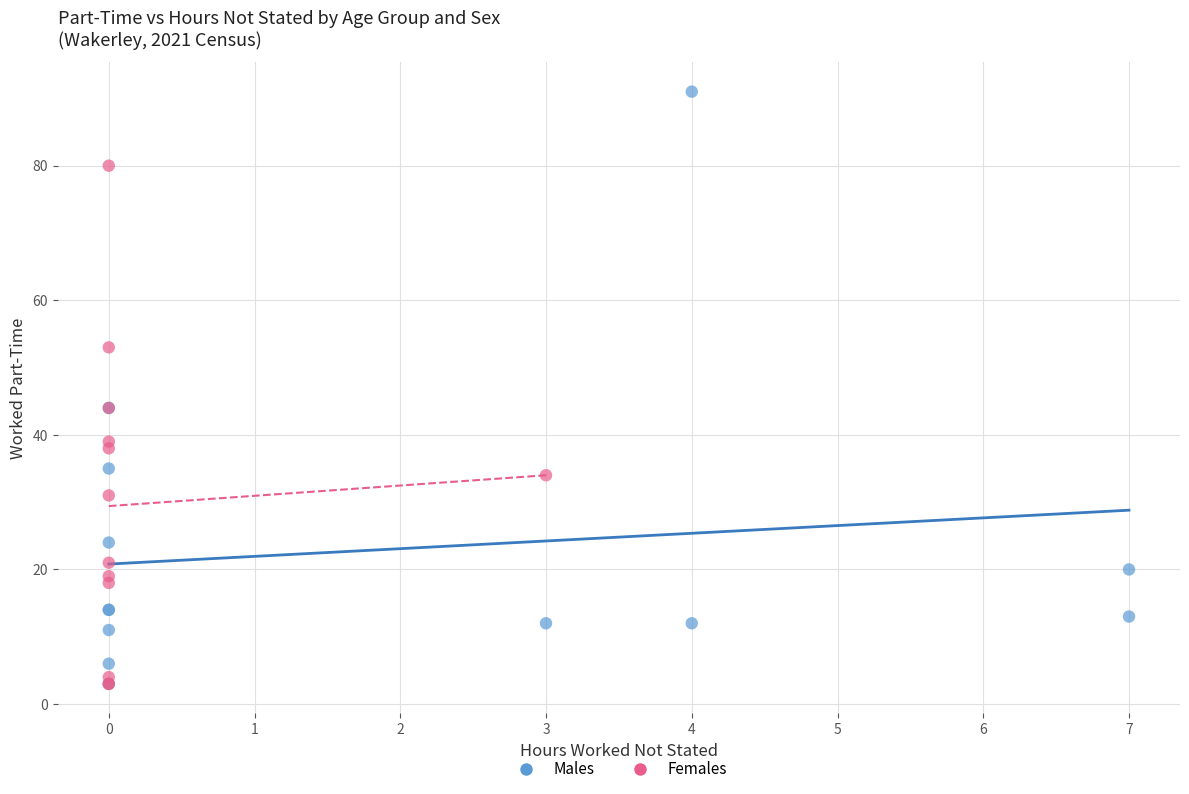

Which series contains the highest Y value?

Males